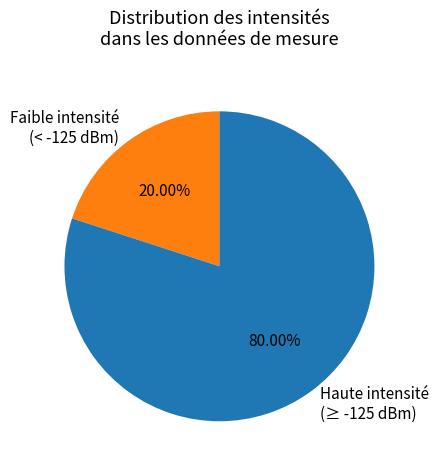

Does Faible intensité (< -125 dBm) account for over 50% of the chart?

No